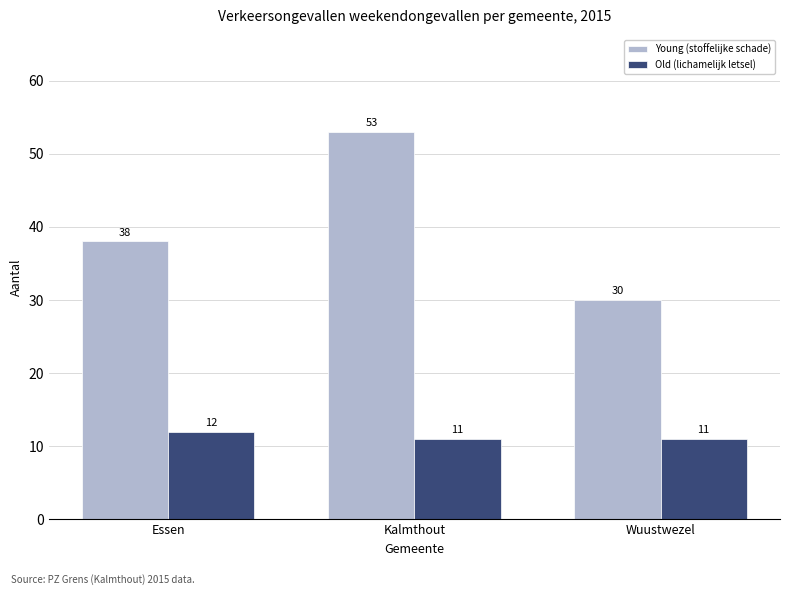

Count the number of categories in the chart.

3